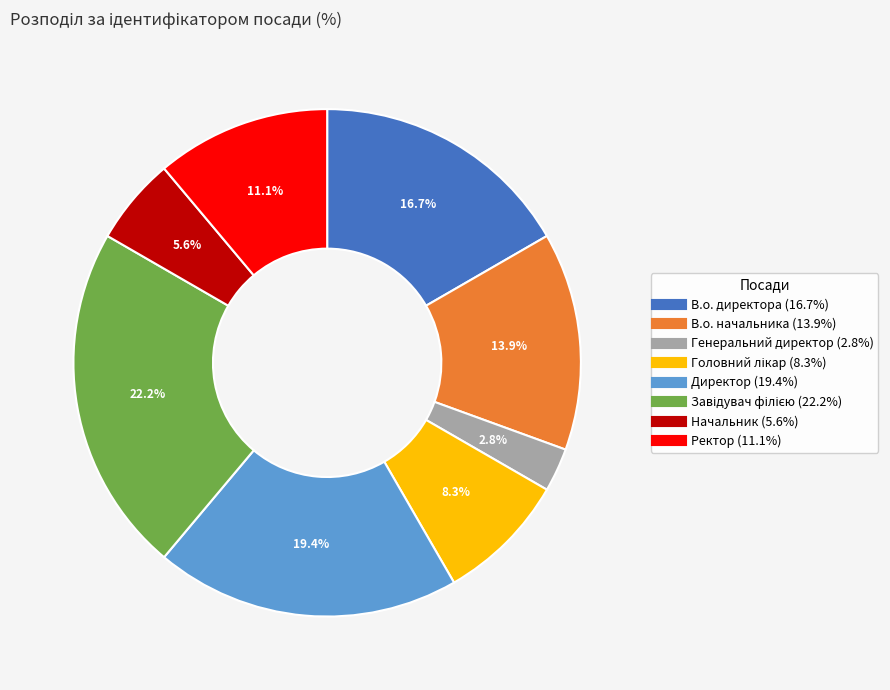

To the nearest percent, what is the average slice percentage?

12%